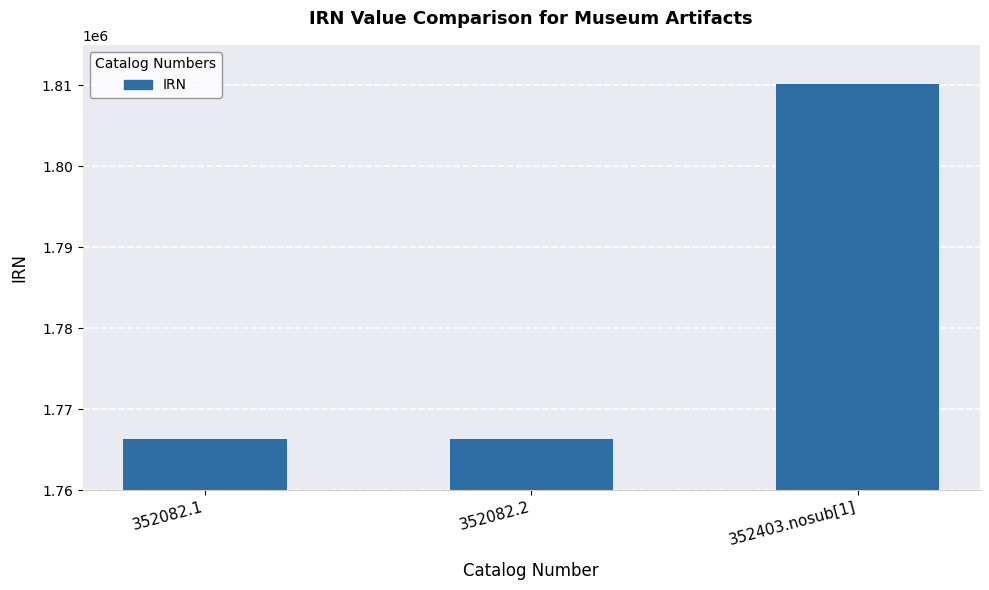

What is the ratio of the value at 352403.nosub[1] to the value at 352082.1?

1.0